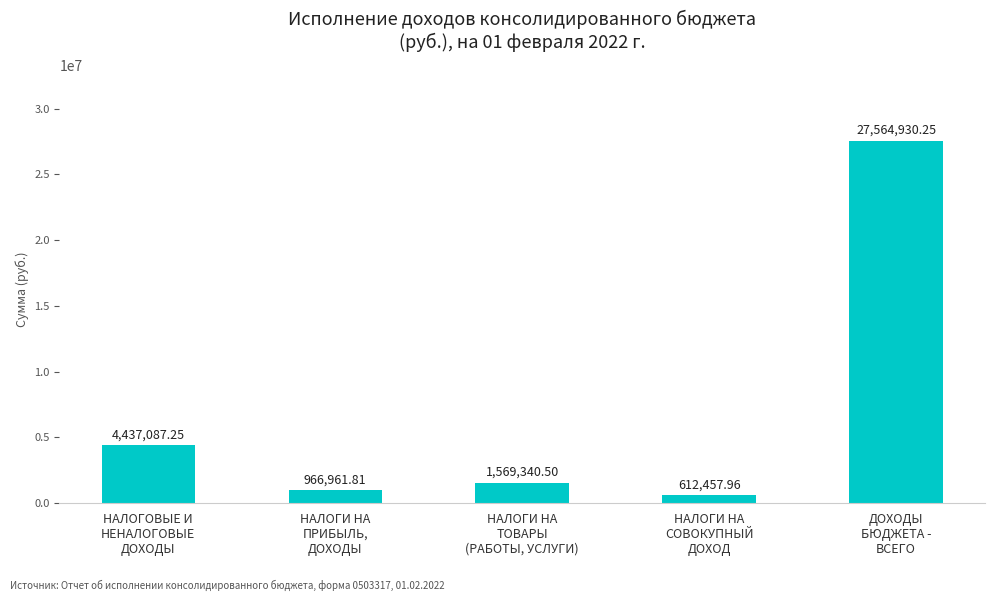

Are the bars grouped side by side (vs. stacked)?

No